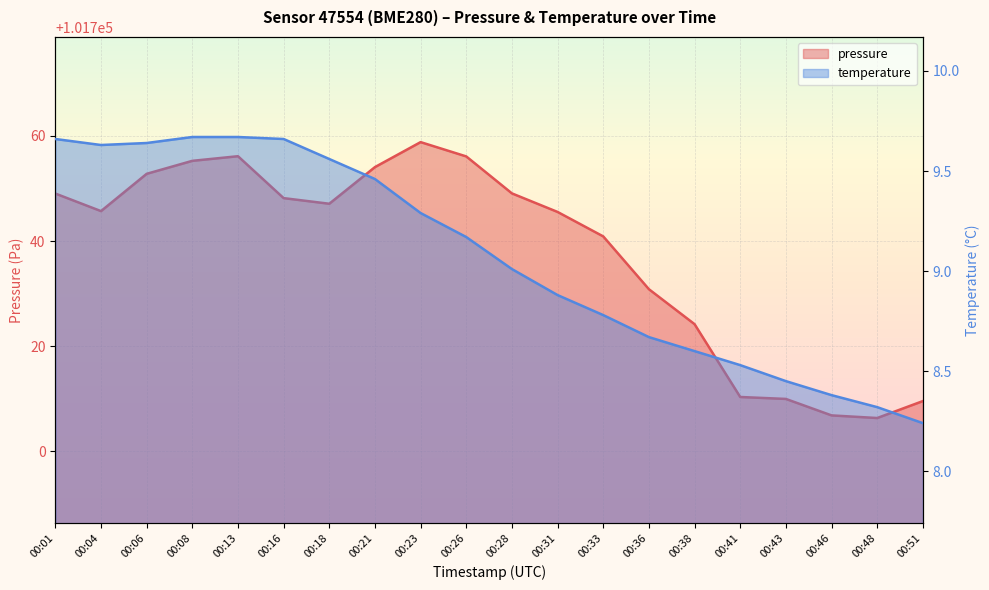

True or false: pressure and temperature cross at least once.

False